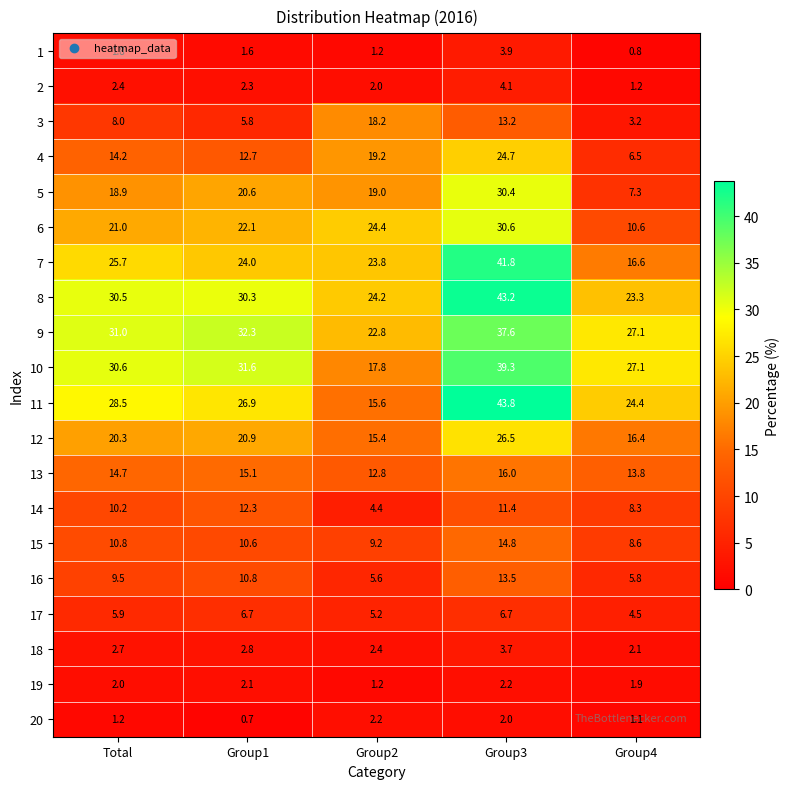

What is the difference between the maximum and second lowest values in the 3 series?

12.4